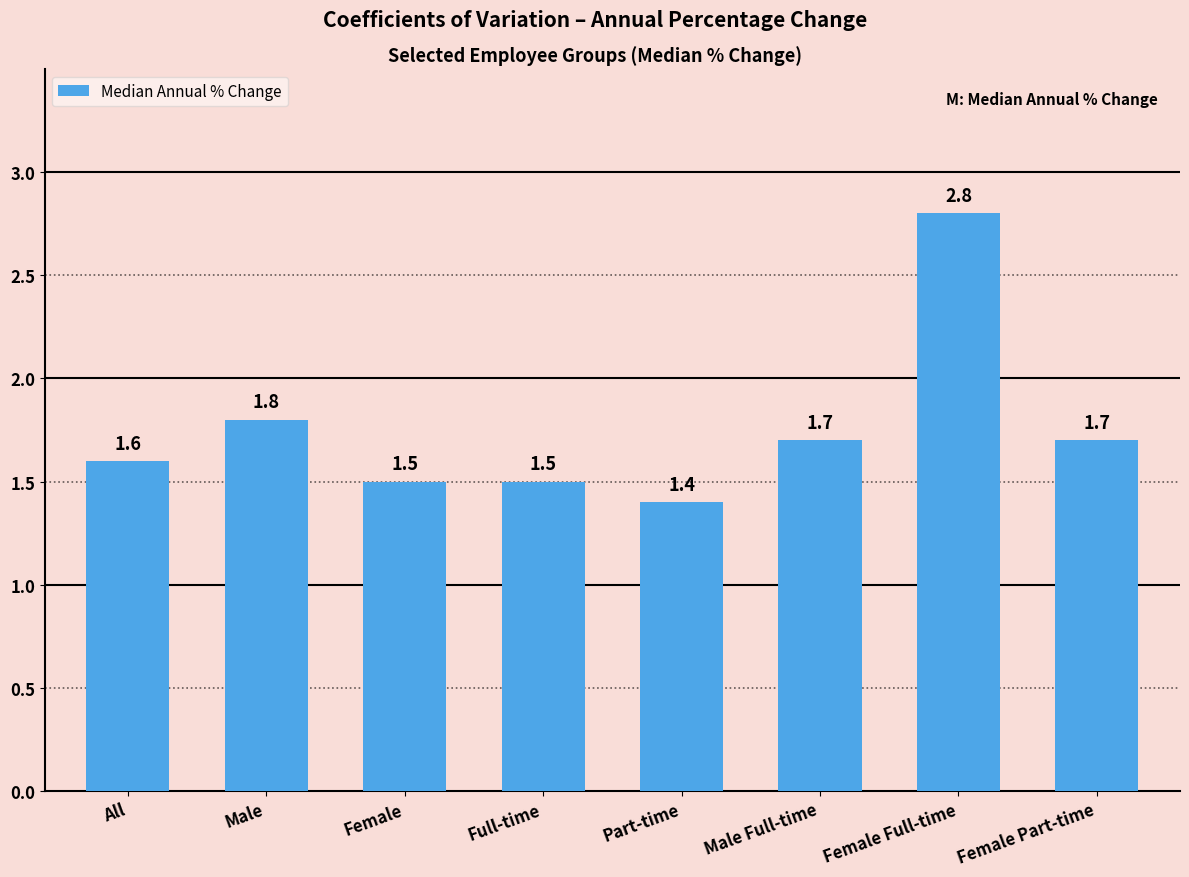

What is the value of the 7th bar from the left?

2.8